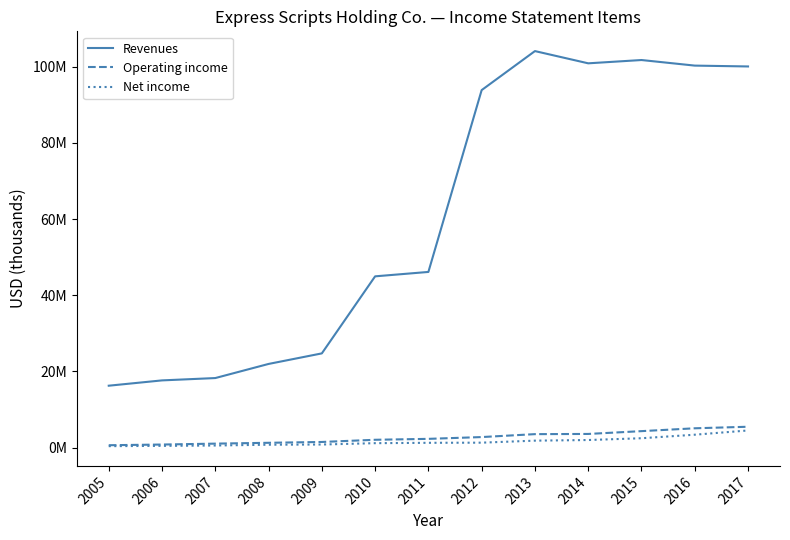

Which series has the widest spread of values?

Revenues